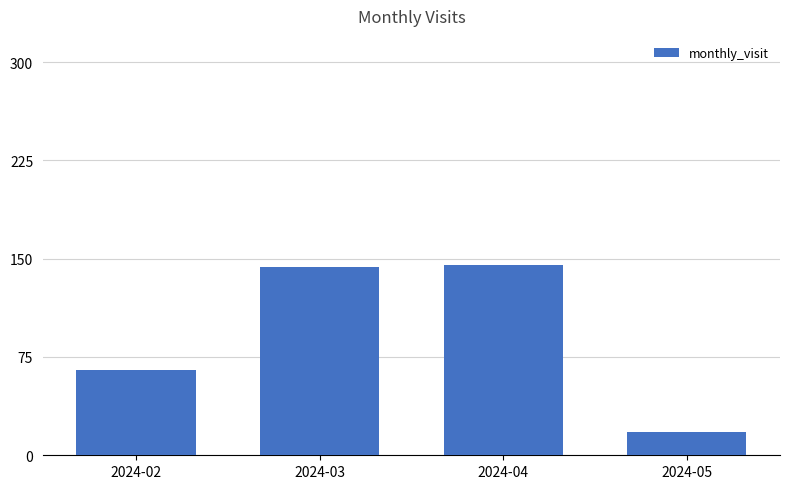

What is the value of the 2nd bar from the left?

144